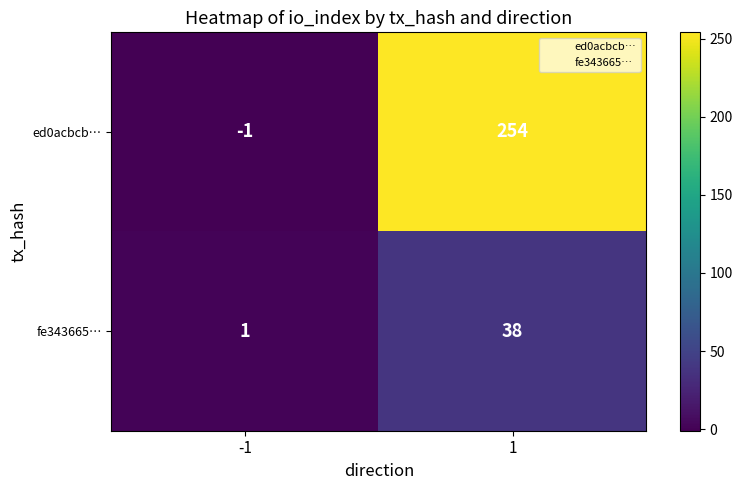

Is the value of ed0acbcb… at -1 greater than the value of fe343665… at 1?

No